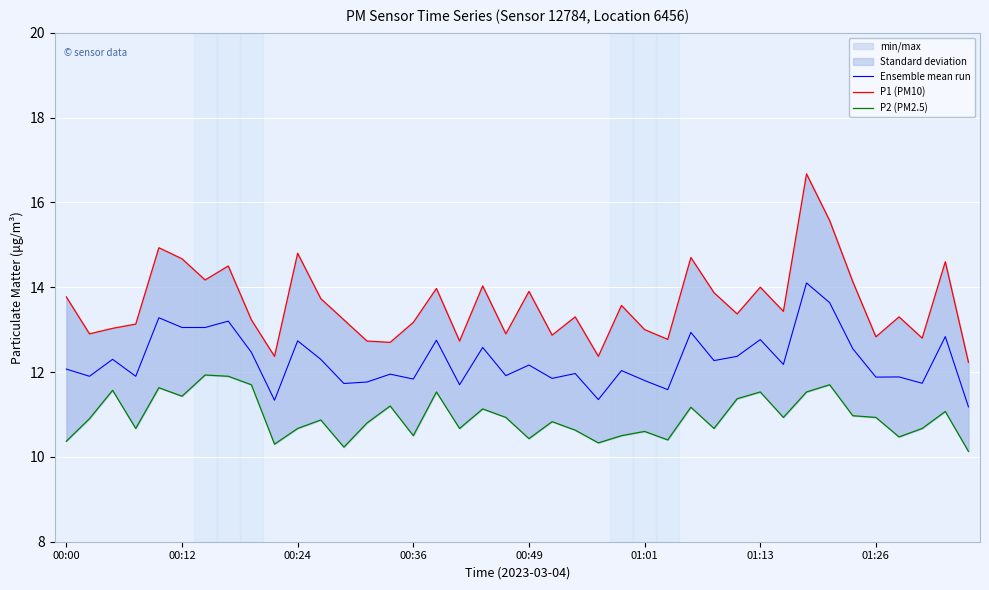

What is the approximate value of P1 (PM10) at 33?

15.6